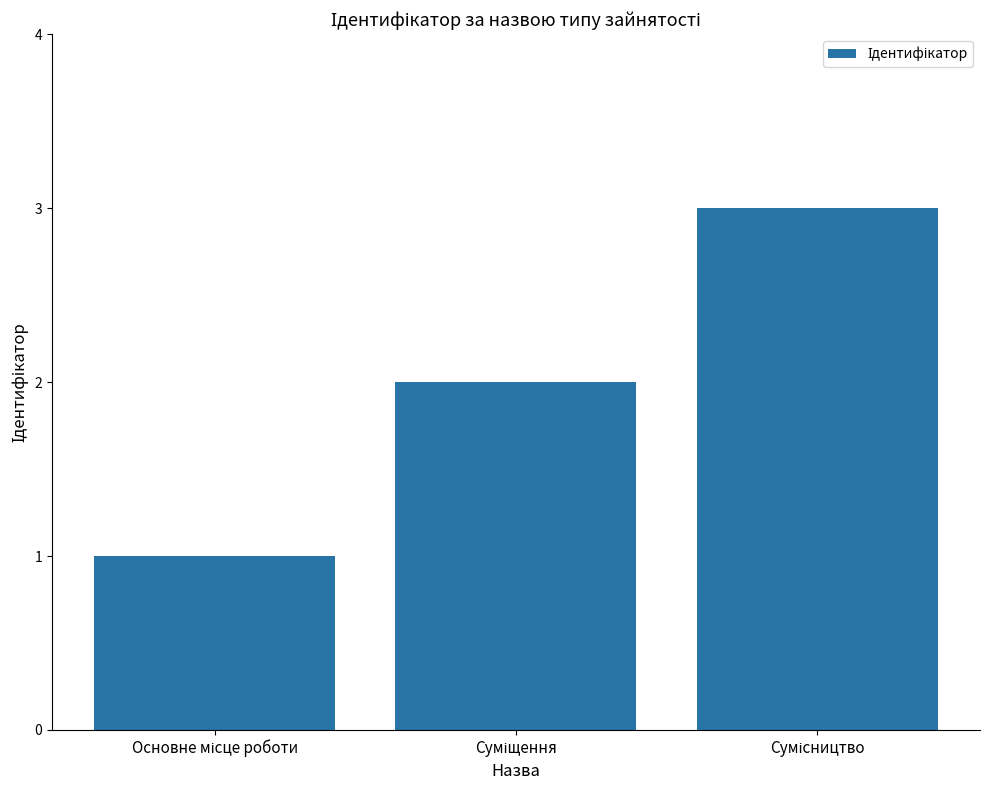

What is the sum of all values?

6